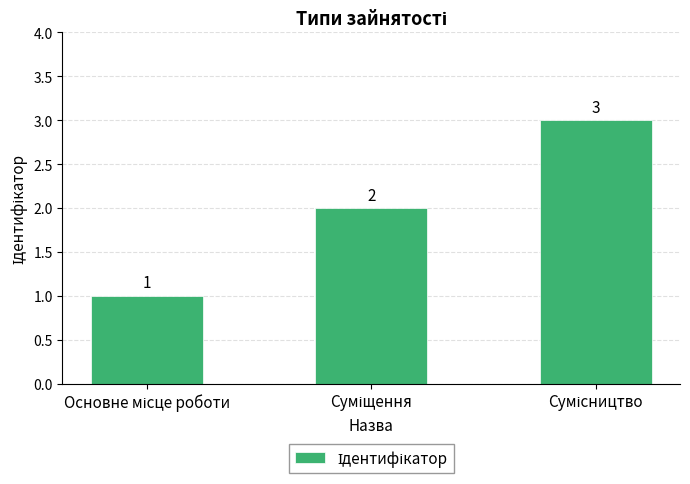

How many values are between 1 and 3?

3